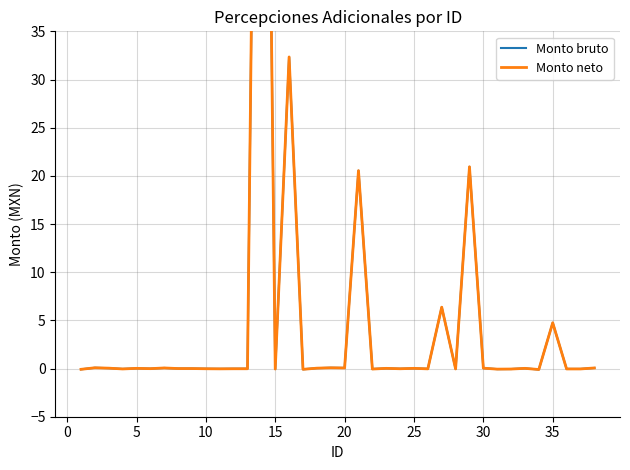

How many data points in Monto neto are less than 0?

18